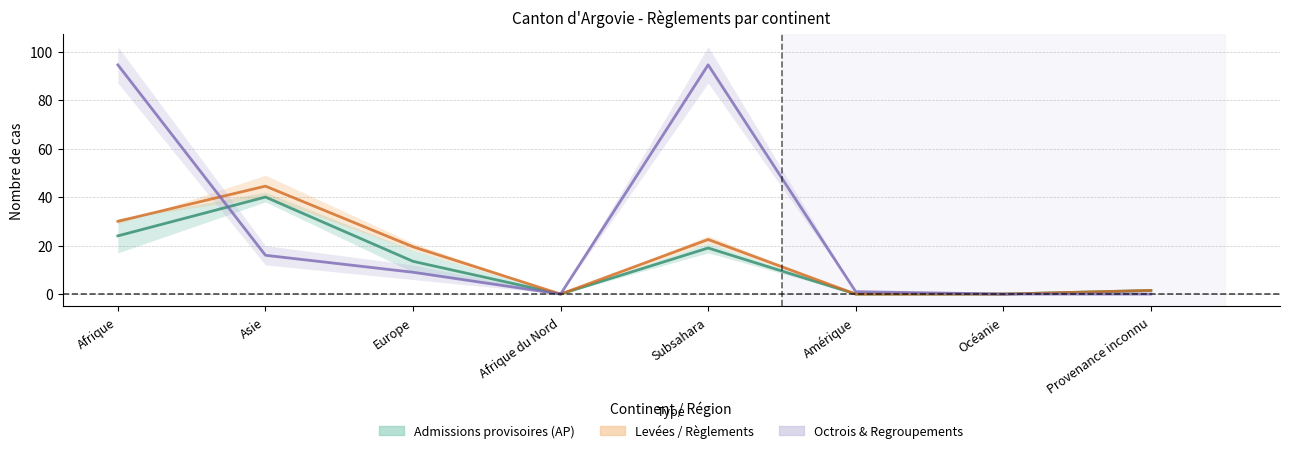

True or false: Octrois & Regroupements has a value of 5.3 at Asie.

False